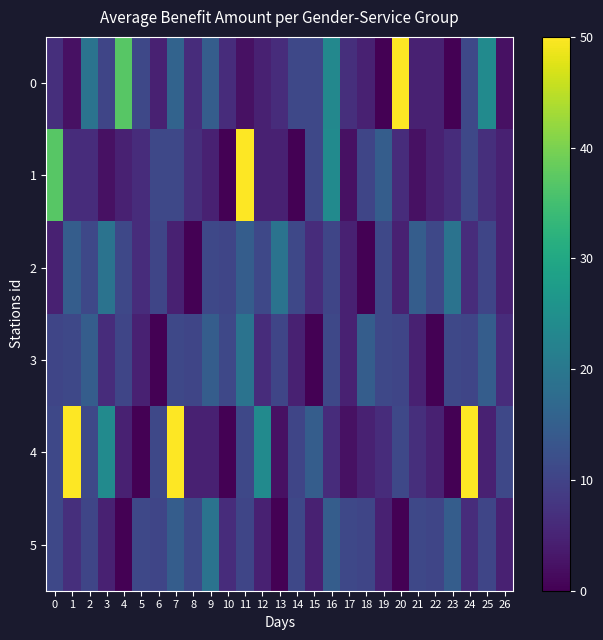

Rank the series by their maximum value, from highest to lowest.

0, 1, 4, 2, 3, 5